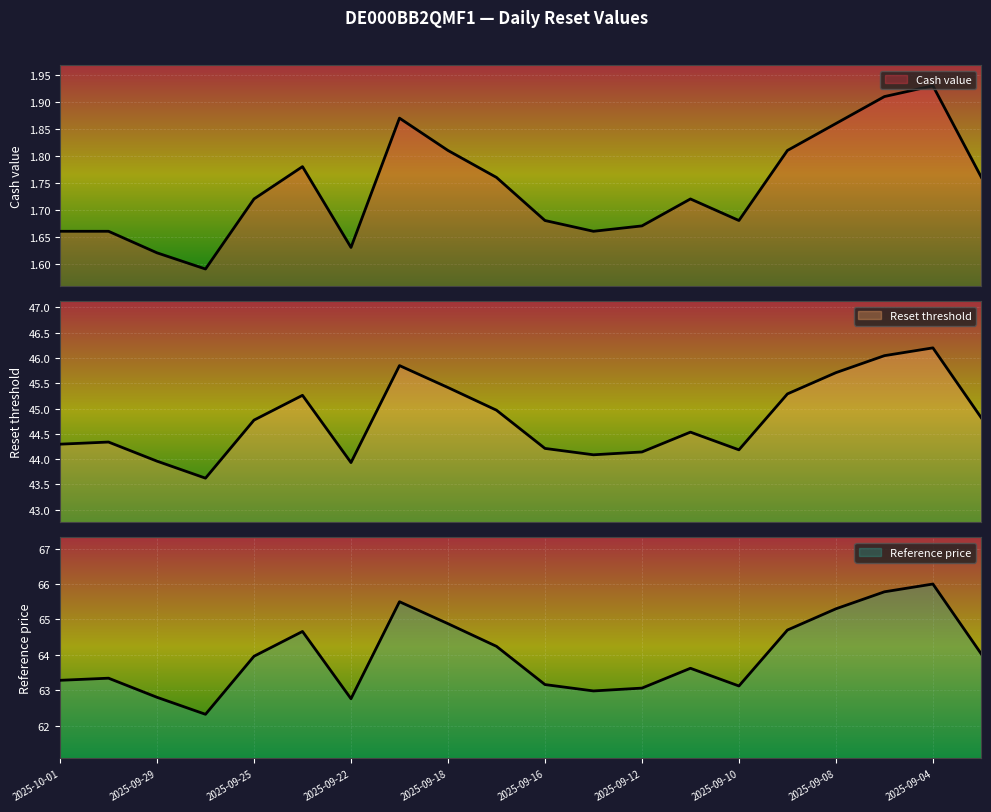

How many values in the Reference price series are below 63?

4